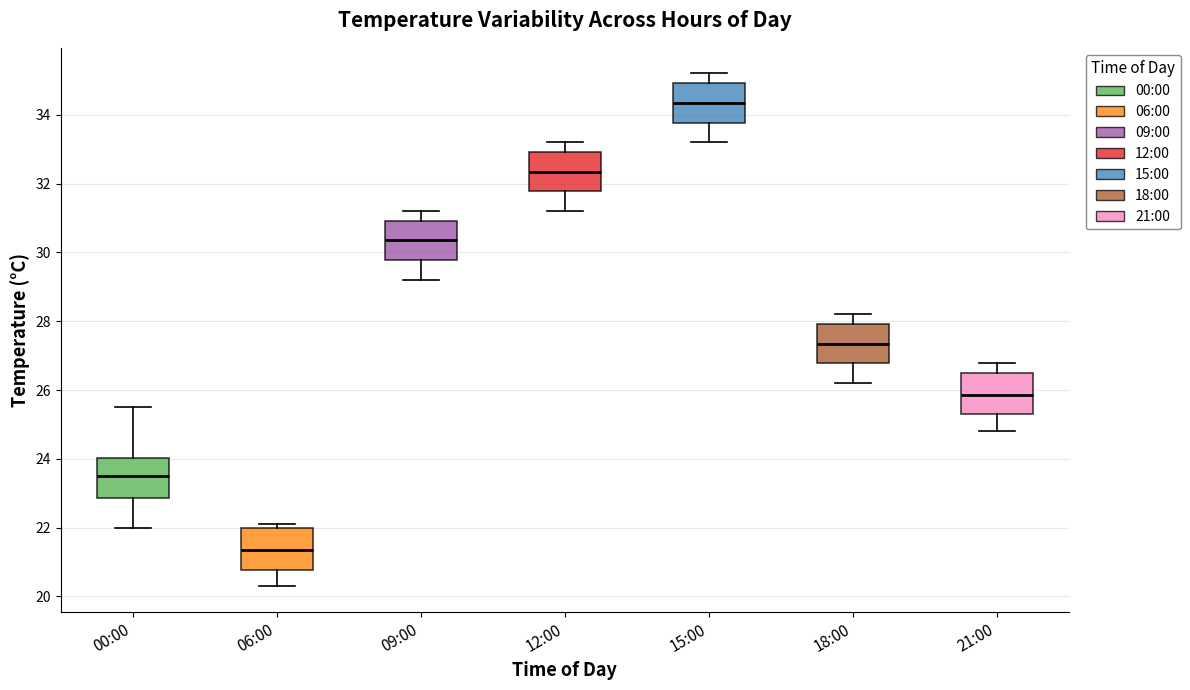

Reading left to right, read every box against the y-axis: the position of its median line, the range the box covers, and the ends of its whiskers. The values are not printed on the chart, so give them approximately, as read against the axis.

00:00: median 23.6, box 22.8 to 24.0, whiskers 22.0 to 25.6
06:00: median 21.4, box 20.8 to 22.0, whiskers 20.4 to 22.2
09:00: median 30.4, box 29.8 to 31.0, whiskers 29.2 to 31.2
12:00: median 32.4, box 31.8 to 33.0, whiskers 31.2 to 33.2
15:00: median 34.4, box 33.8 to 35.0, whiskers 33.2 to 35.2
18:00: median 27.4, box 26.8 to 28.0, whiskers 26.2 to 28.2
21:00: median 25.8, box 25.4 to 26.6, whiskers 24.8 to 26.8